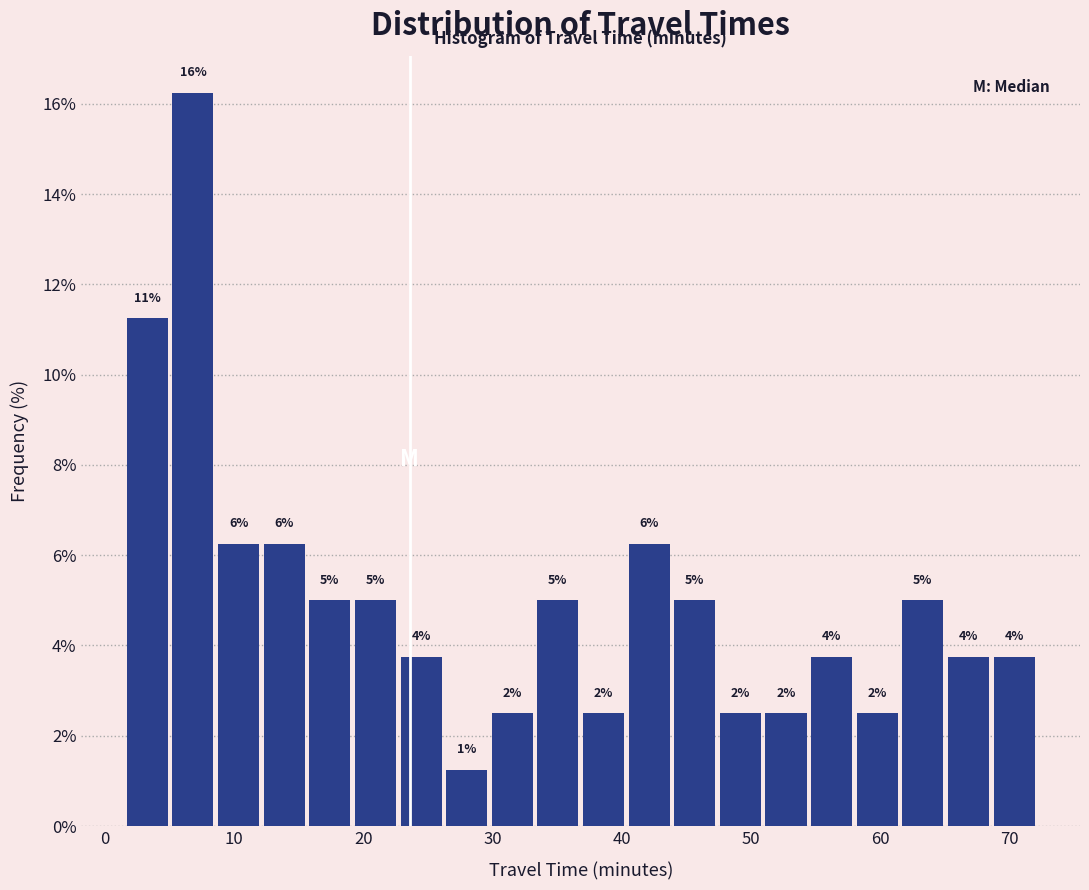

Read against the x-axis, roughly where is the centre of the tallest bar?

7